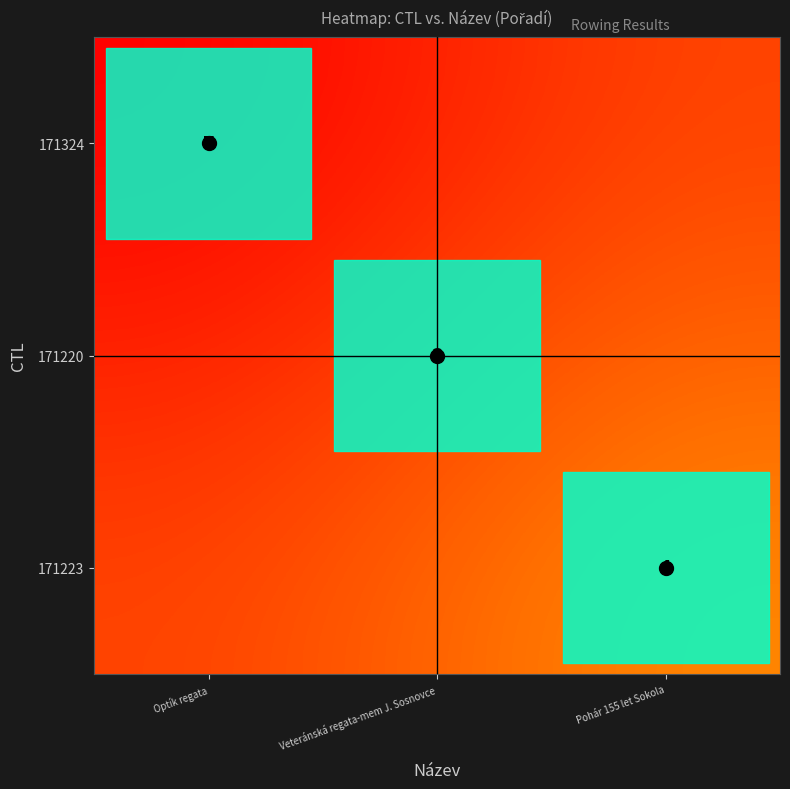

What is the difference between the maximum and minimum values in the 171223 series?

4